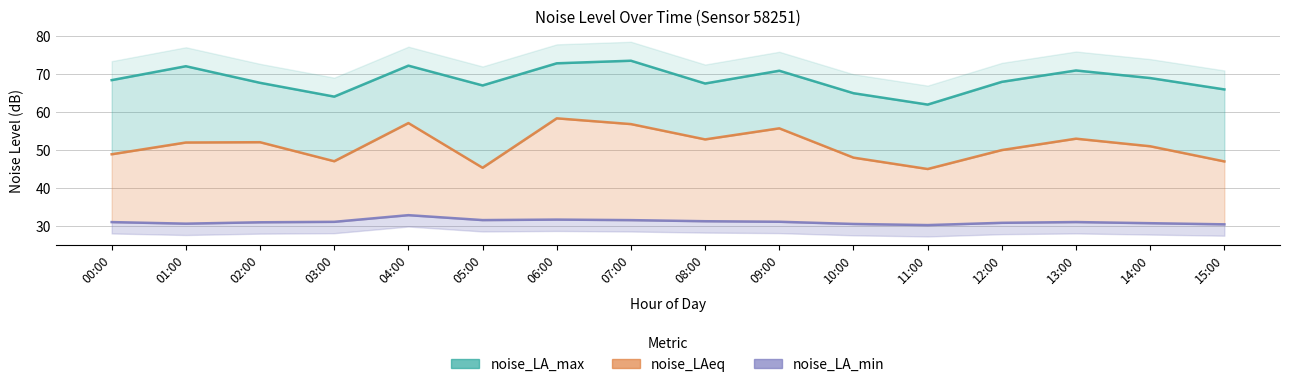

How many distinct data groups are displayed?

3